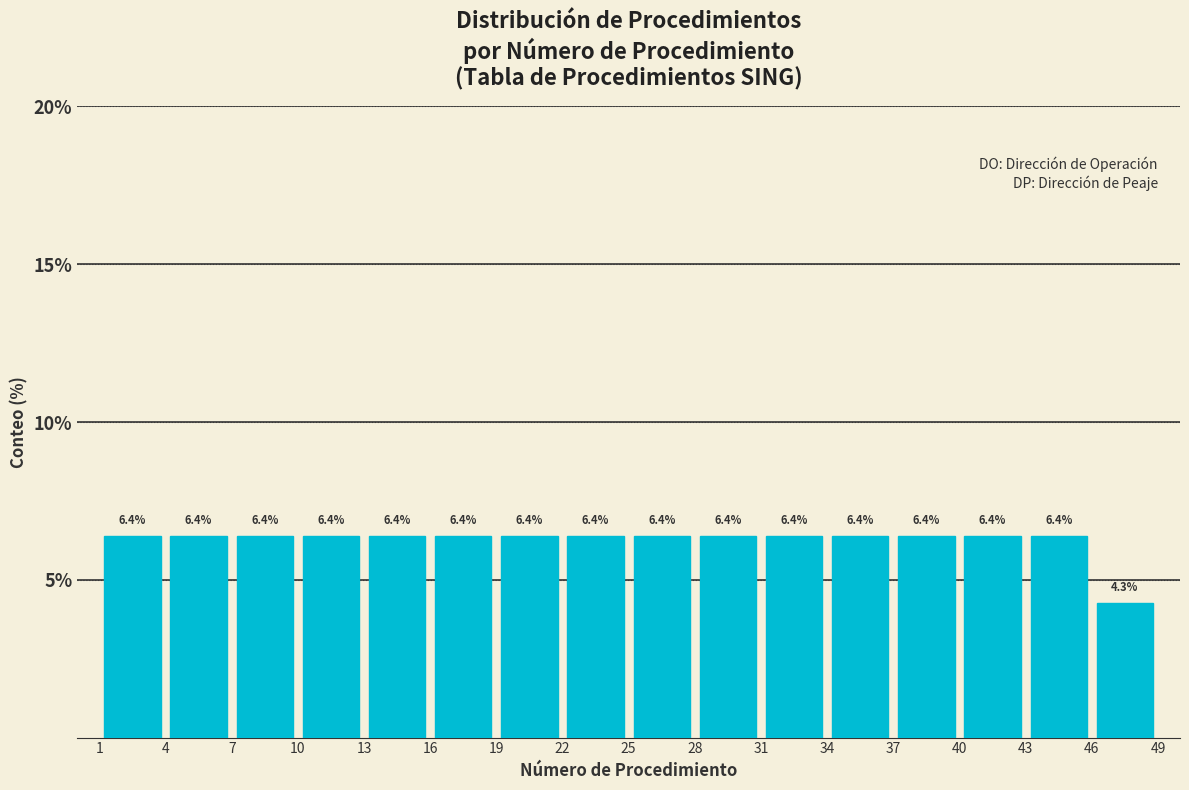

Reading left to right, list every bar in this chart as the range it spans on the x-axis followed by its height.

1 to 4: 6.4
4 to 7: 6.4
7 to 10: 6.4
10 to 13: 6.4
13 to 16: 6.4
16 to 19: 6.4
19 to 22: 6.4
22 to 25: 6.4
25 to 28: 6.4
28 to 31: 6.4
31 to 34: 6.4
34 to 37: 6.4
37 to 40: 6.4
40 to 43: 6.4
43 to 46: 6.4
46 to 49: 4.3